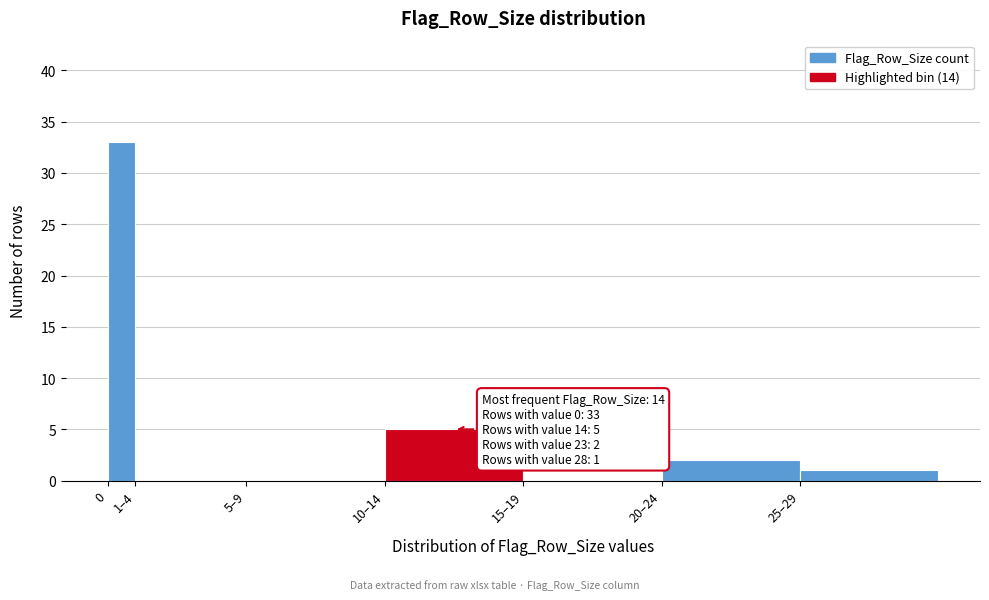

Reading left to right, what are all the values shown in this chart?

0=33	1–4=0	5–9=0	10–14=5	15–19=0	20–24=2	25–29=1